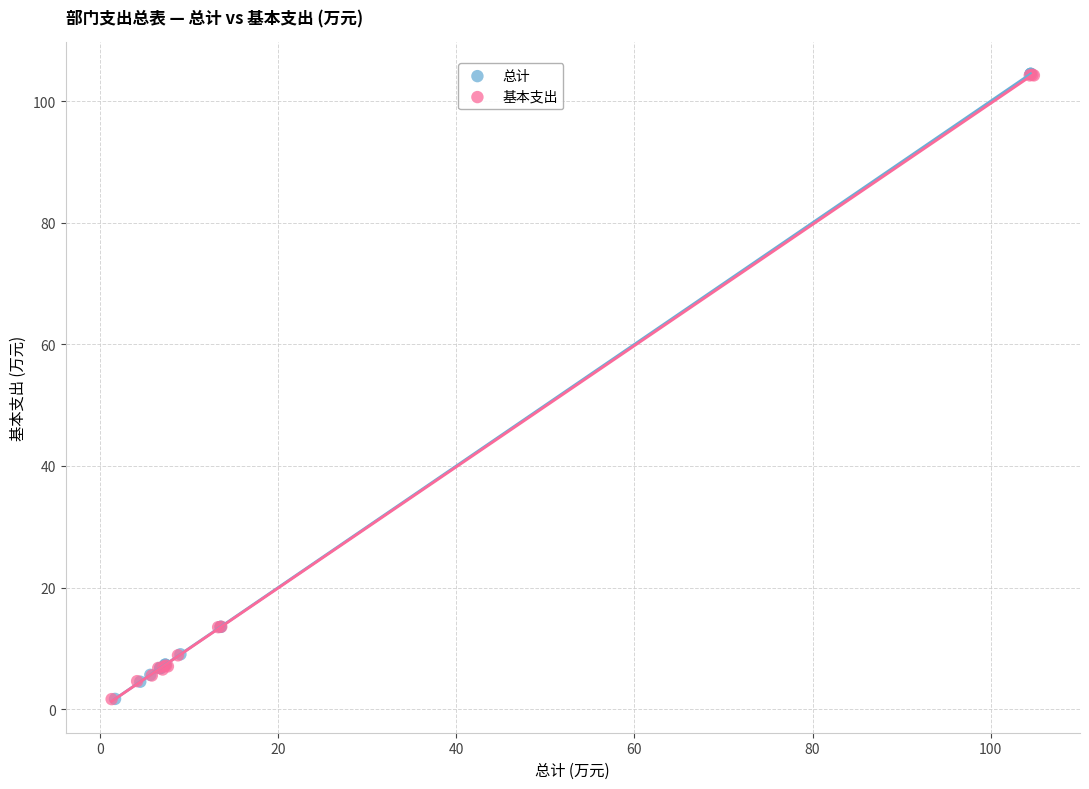

What are all the series names shown in the legend?

总计, 基本支出